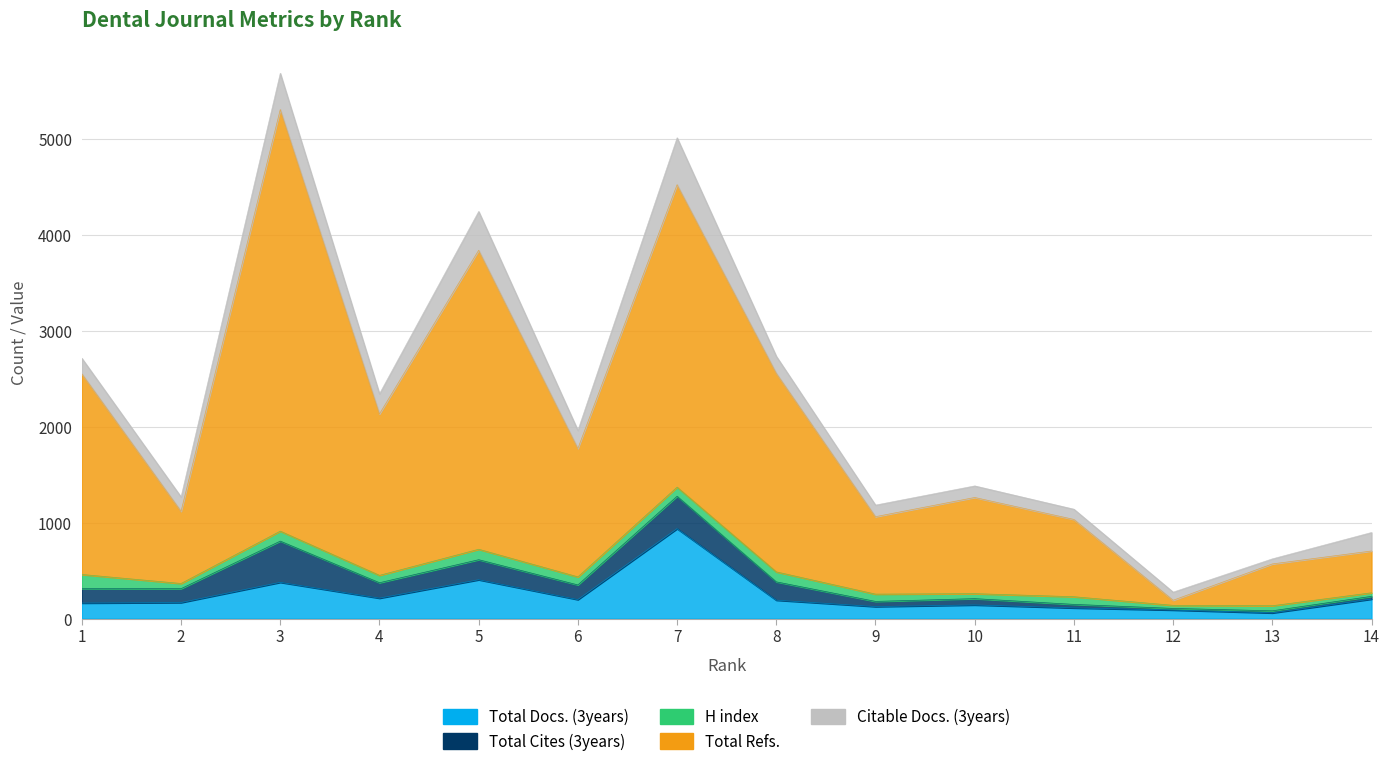

Is the value of Total Refs. at 11 greater than the value of Total Docs. (3years) at 6?

Yes